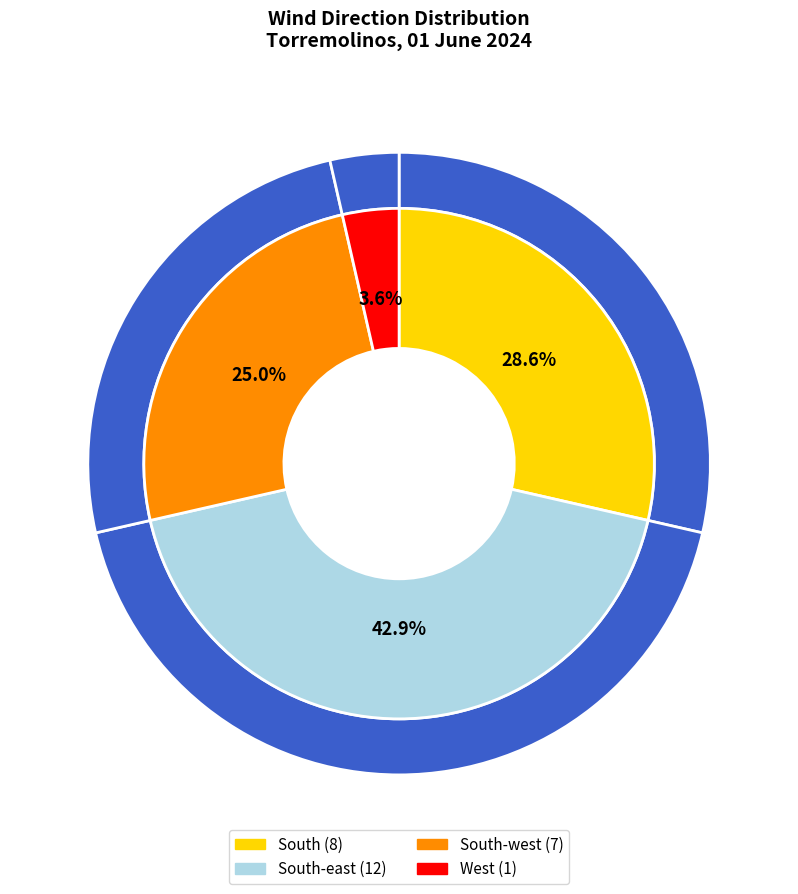

What is the change in value from South-west to West?

-6